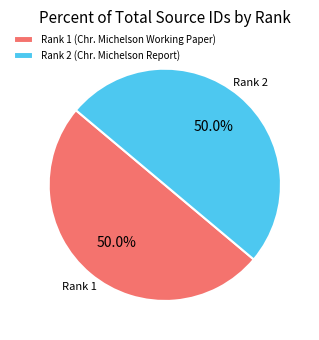

The Rank 1 (Chr. Michelson Working Paper) slice represents 50% of the pie. True or false?

True